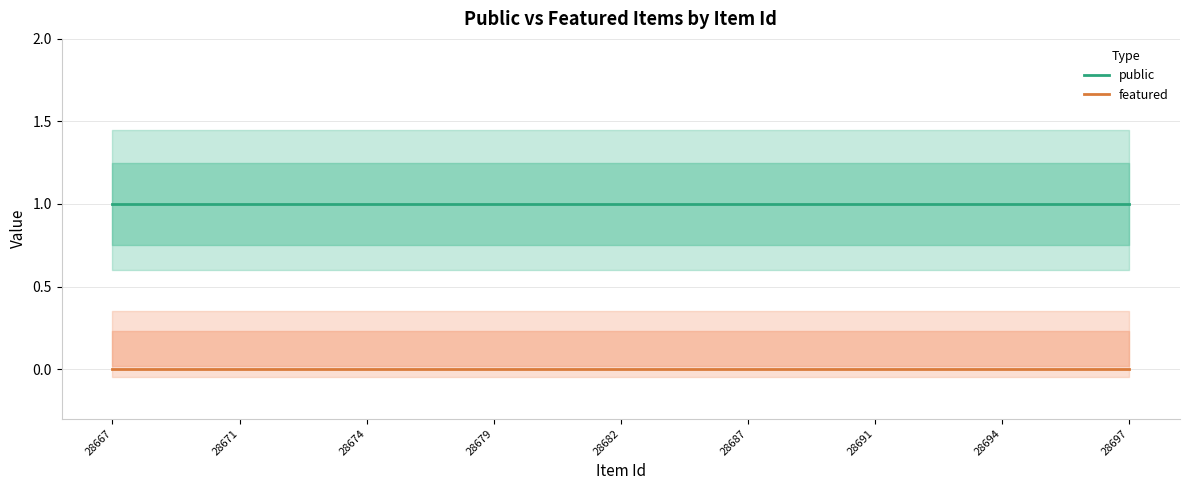

Which category has the highest value in the public series?

28667